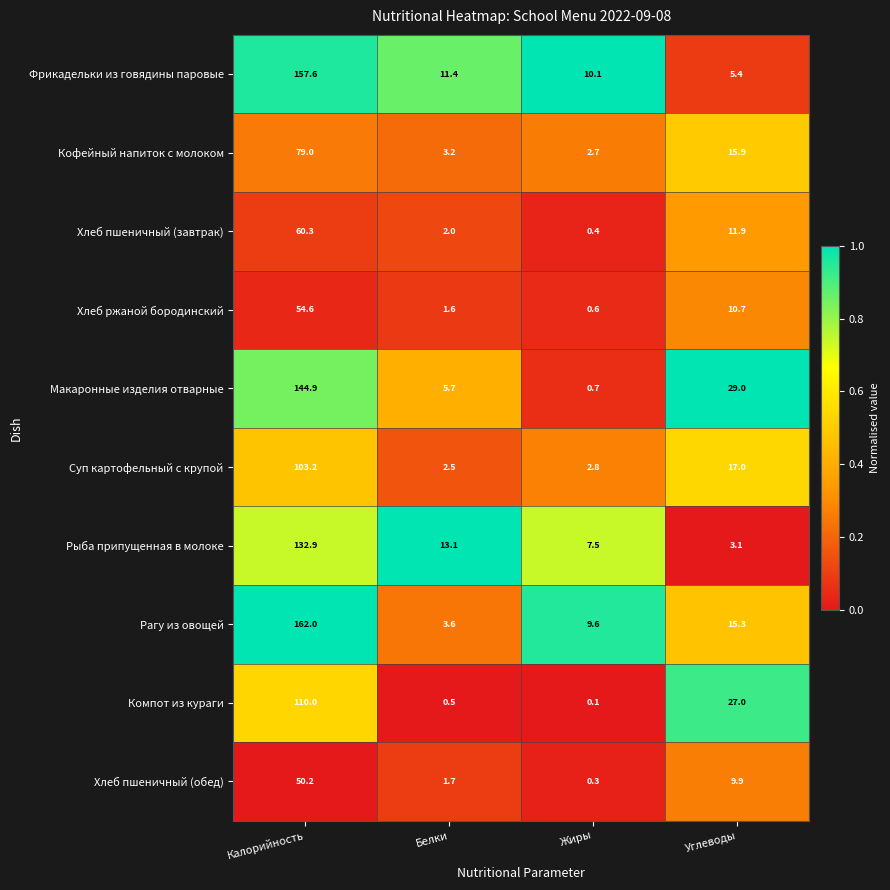

List the series in order of their peak value, lowest first.

Хлеб пшеничный (обед), Хлеб ржаной бородинский, Хлеб пшеничный (завтрак), Кофейный напиток с молоком, Суп картофельный с крупой, Компот из кураги, Рыба припущенная в молоке, Макаронные изделия отварные, Фрикадельки из говядины паровые, Рагу из овощей